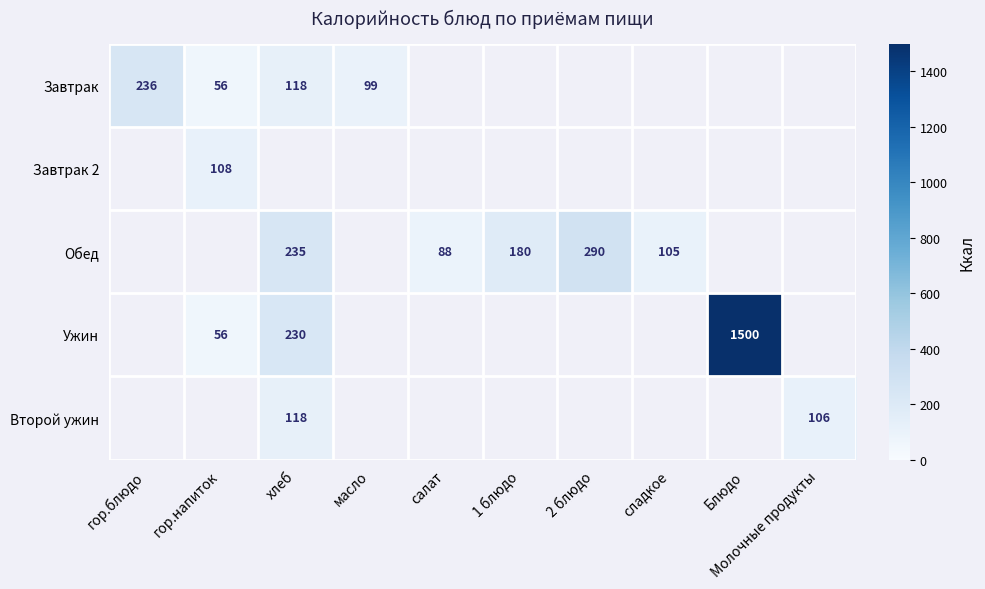

The value of Завтрак at хлеб is 50. True or false?

False